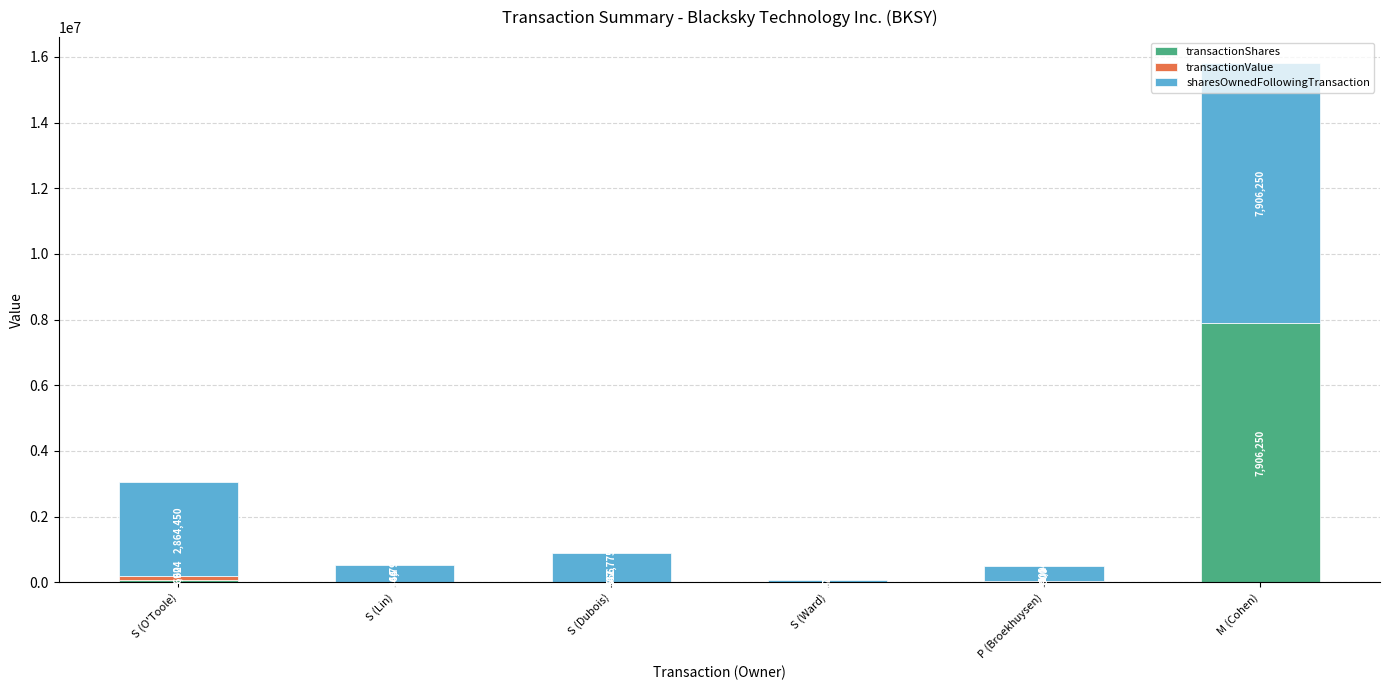

Read the transactionShares value at S (Dubois), to the nearest 100.

7500